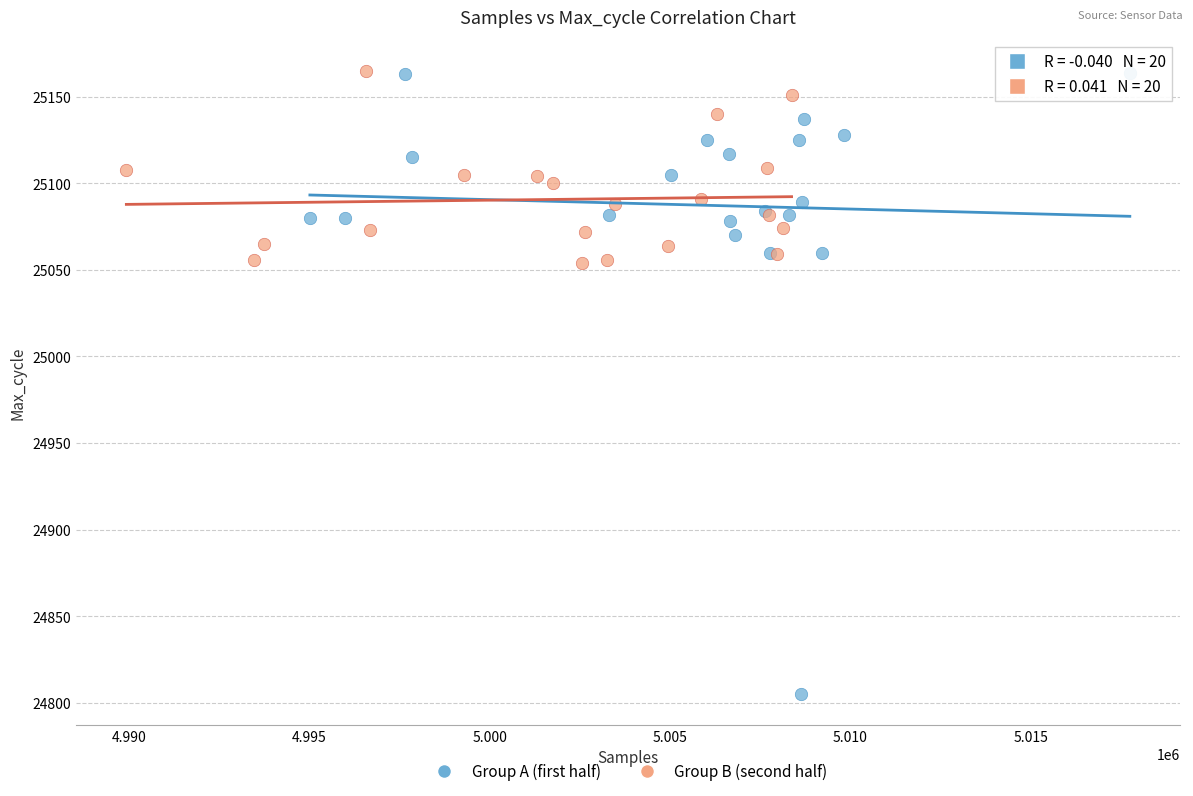

Which series contains the lowest Y value?

Group A (first half)